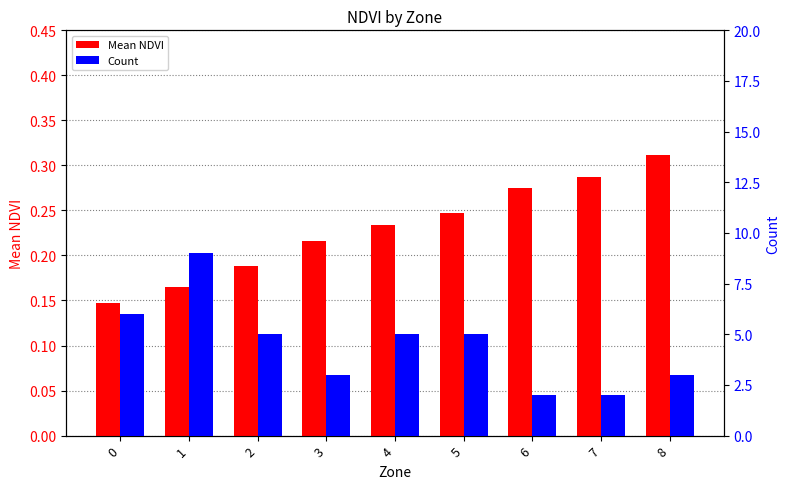

Reading right to left, list all the values displayed in this chart.

Mean NDVI: 0.3	0.3	0.3	0.2	0.2	0.2	0.2	0.2	0.1
Count: 3.0	2.0	2.0	5.0	5.0	3.0	5.0	9.0	6.0